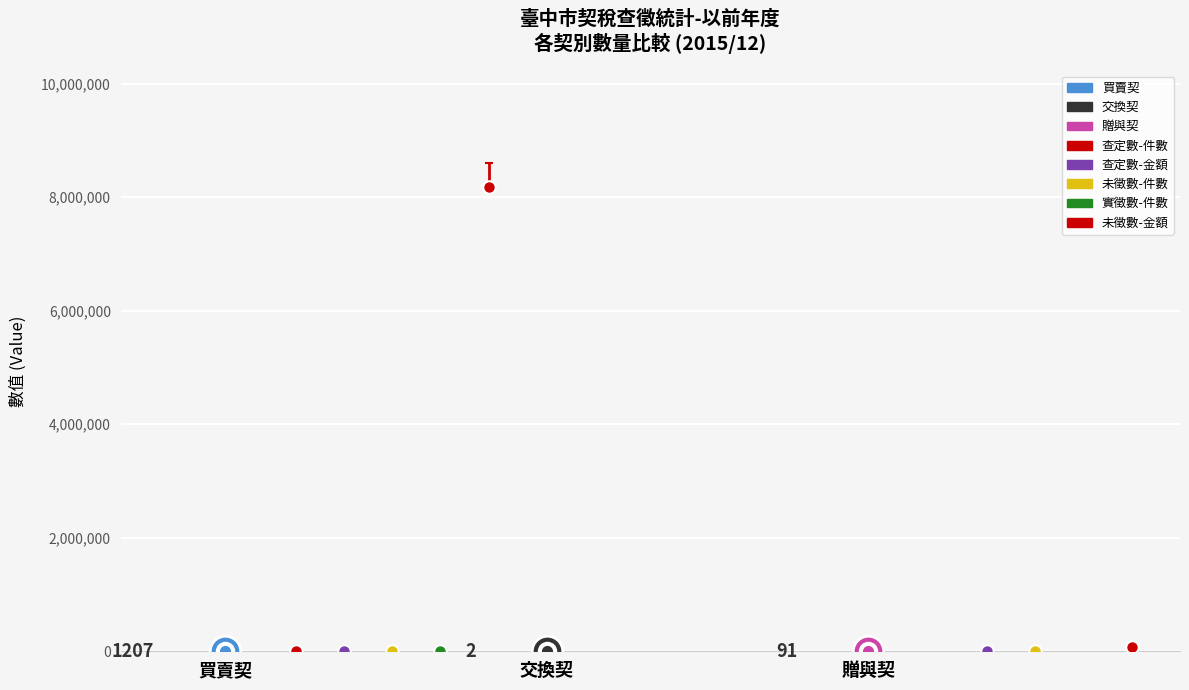

What is the average value of the 未徵數-金額 series?

2752019